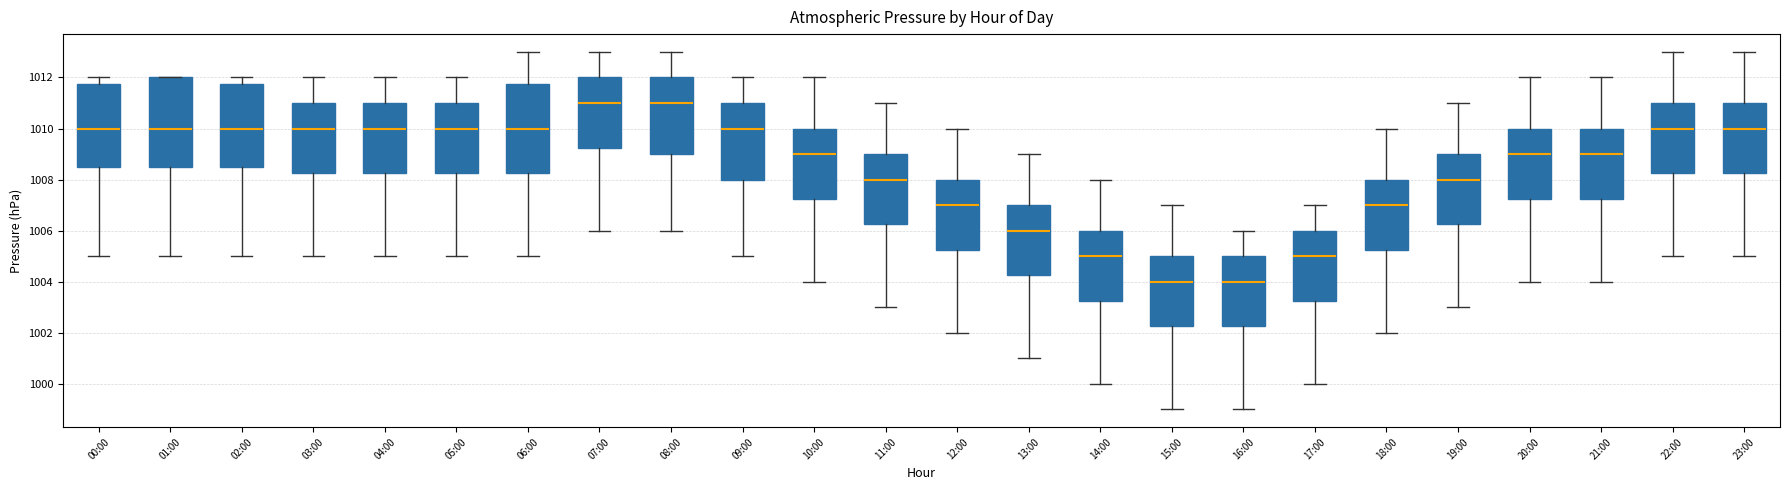

Reading left to right, transcribe this box plot: for each box, give where its median line is, the range the box spans, and where its two whiskers end, as read against the y-axis. The values are not printed on the chart, so give them approximately, as read against the axis.

00:00: median 1010.0, box 1008.6 to 1011.8, whiskers 1005.0 to 1012.0
01:00: median 1010.0, box 1008.6 to 1012.0, whiskers 1005.0 to 1012.0
02:00: median 1010.0, box 1008.6 to 1011.8, whiskers 1005.0 to 1012.0
03:00: median 1010.0, box 1008.2 to 1011.0, whiskers 1005.0 to 1012.0
04:00: median 1010.0, box 1008.2 to 1011.0, whiskers 1005.0 to 1012.0
05:00: median 1010.0, box 1008.2 to 1011.0, whiskers 1005.0 to 1012.0
06:00: median 1010.0, box 1008.2 to 1011.8, whiskers 1005.0 to 1013.0
07:00: median 1011.0, box 1009.2 to 1012.0, whiskers 1006.0 to 1013.0
08:00: median 1011.0, box 1009.0 to 1012.0, whiskers 1006.0 to 1013.0
09:00: median 1010.0, box 1008.0 to 1011.0, whiskers 1005.0 to 1012.0
10:00: median 1009.0, box 1007.2 to 1010.0, whiskers 1004.0 to 1012.0
11:00: median 1008.0, box 1006.2 to 1009.0, whiskers 1003.0 to 1011.0
12:00: median 1007.0, box 1005.2 to 1008.0, whiskers 1002.0 to 1010.0
13:00: median 1006.0, box 1004.2 to 1007.0, whiskers 1001.0 to 1009.0
14:00: median 1005.0, box 1003.2 to 1006.0, whiskers 1000.0 to 1008.0
15:00: median 1004.0, box 1002.2 to 1005.0, whiskers 999.0 to 1007.0
16:00: median 1004.0, box 1002.2 to 1005.0, whiskers 999.0 to 1006.0
17:00: median 1005.0, box 1003.2 to 1006.0, whiskers 1000.0 to 1007.0
18:00: median 1007.0, box 1005.2 to 1008.0, whiskers 1002.0 to 1010.0
19:00: median 1008.0, box 1006.2 to 1009.0, whiskers 1003.0 to 1011.0
20:00: median 1009.0, box 1007.2 to 1010.0, whiskers 1004.0 to 1012.0
21:00: median 1009.0, box 1007.2 to 1010.0, whiskers 1004.0 to 1012.0
22:00: median 1010.0, box 1008.2 to 1011.0, whiskers 1005.0 to 1013.0
23:00: median 1010.0, box 1008.2 to 1011.0, whiskers 1005.0 to 1013.0